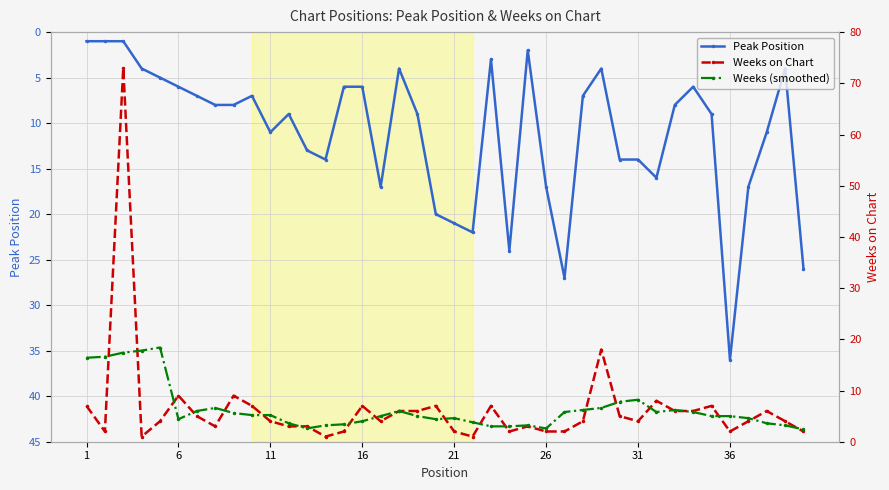

Which category has the highest value in the Peak Position series?

36